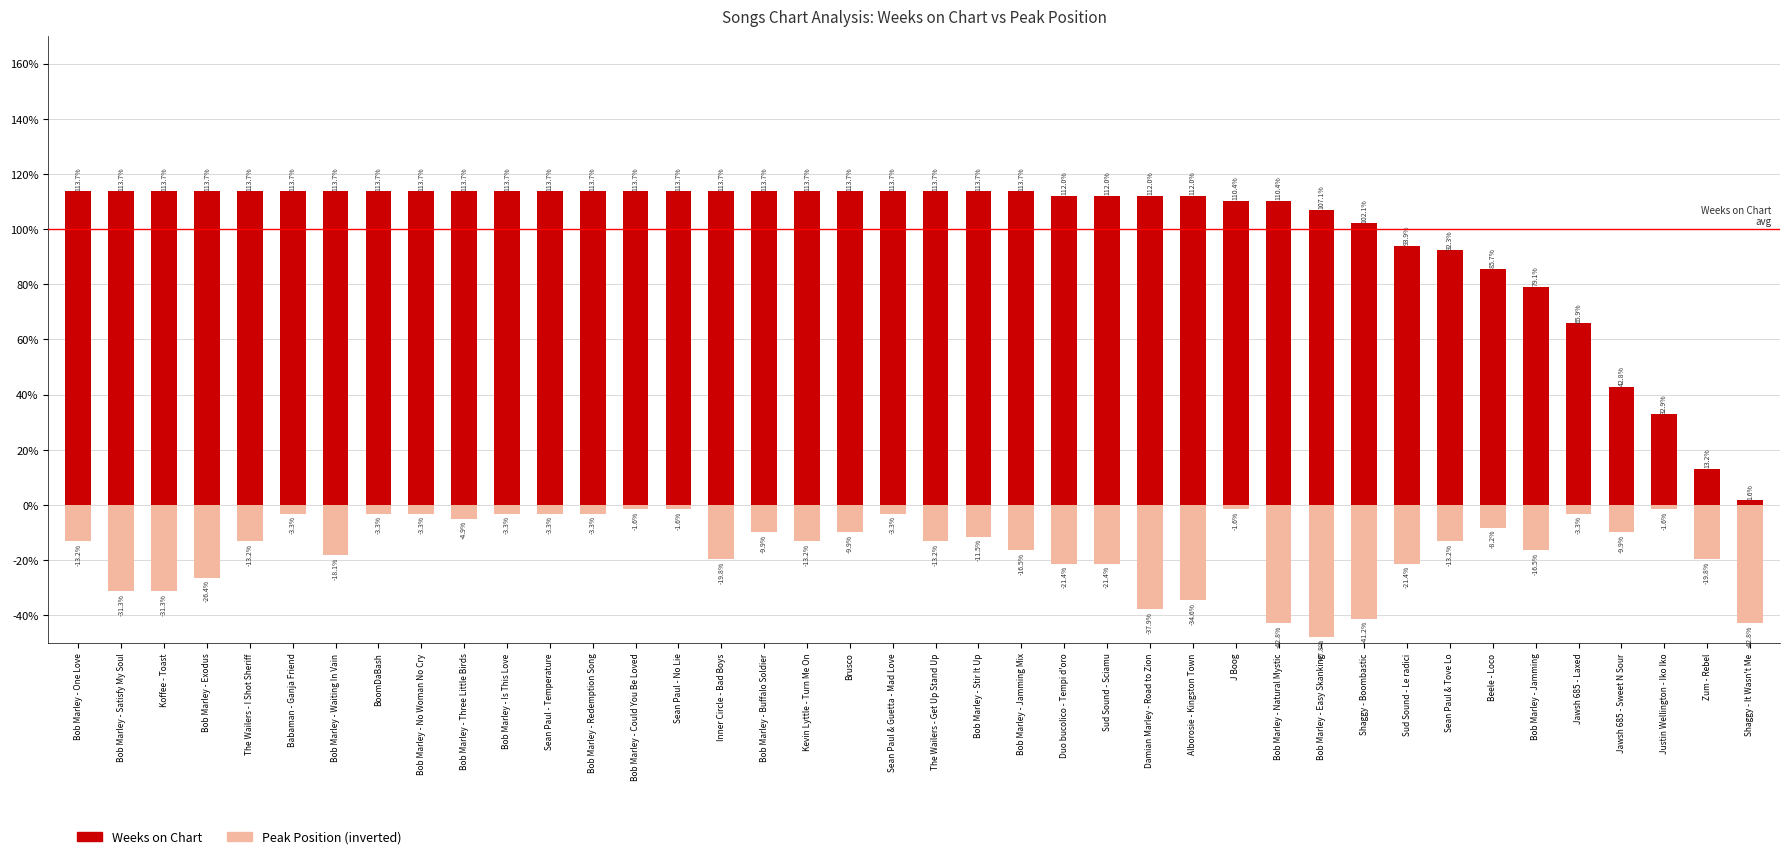

Which series has the widest spread of values?

Weeks on Chart